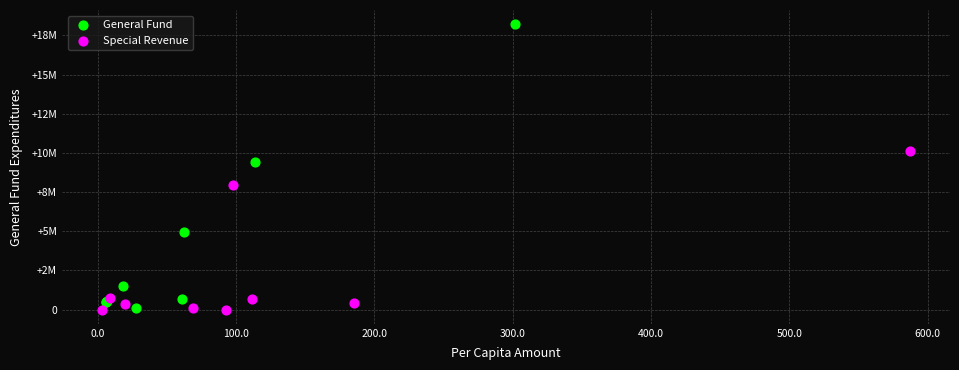

What are all the series names shown in the legend?

General Fund, Special Revenue